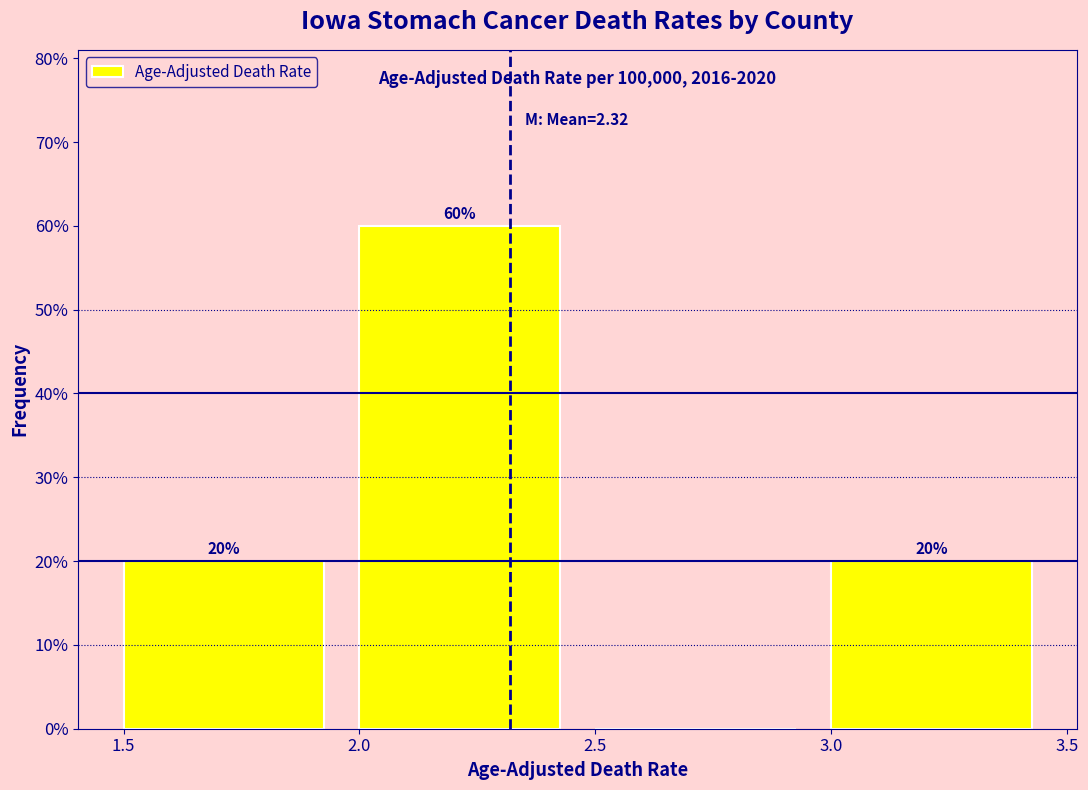

Which range on the x-axis has the tallest bar?

2.0 to 2.5